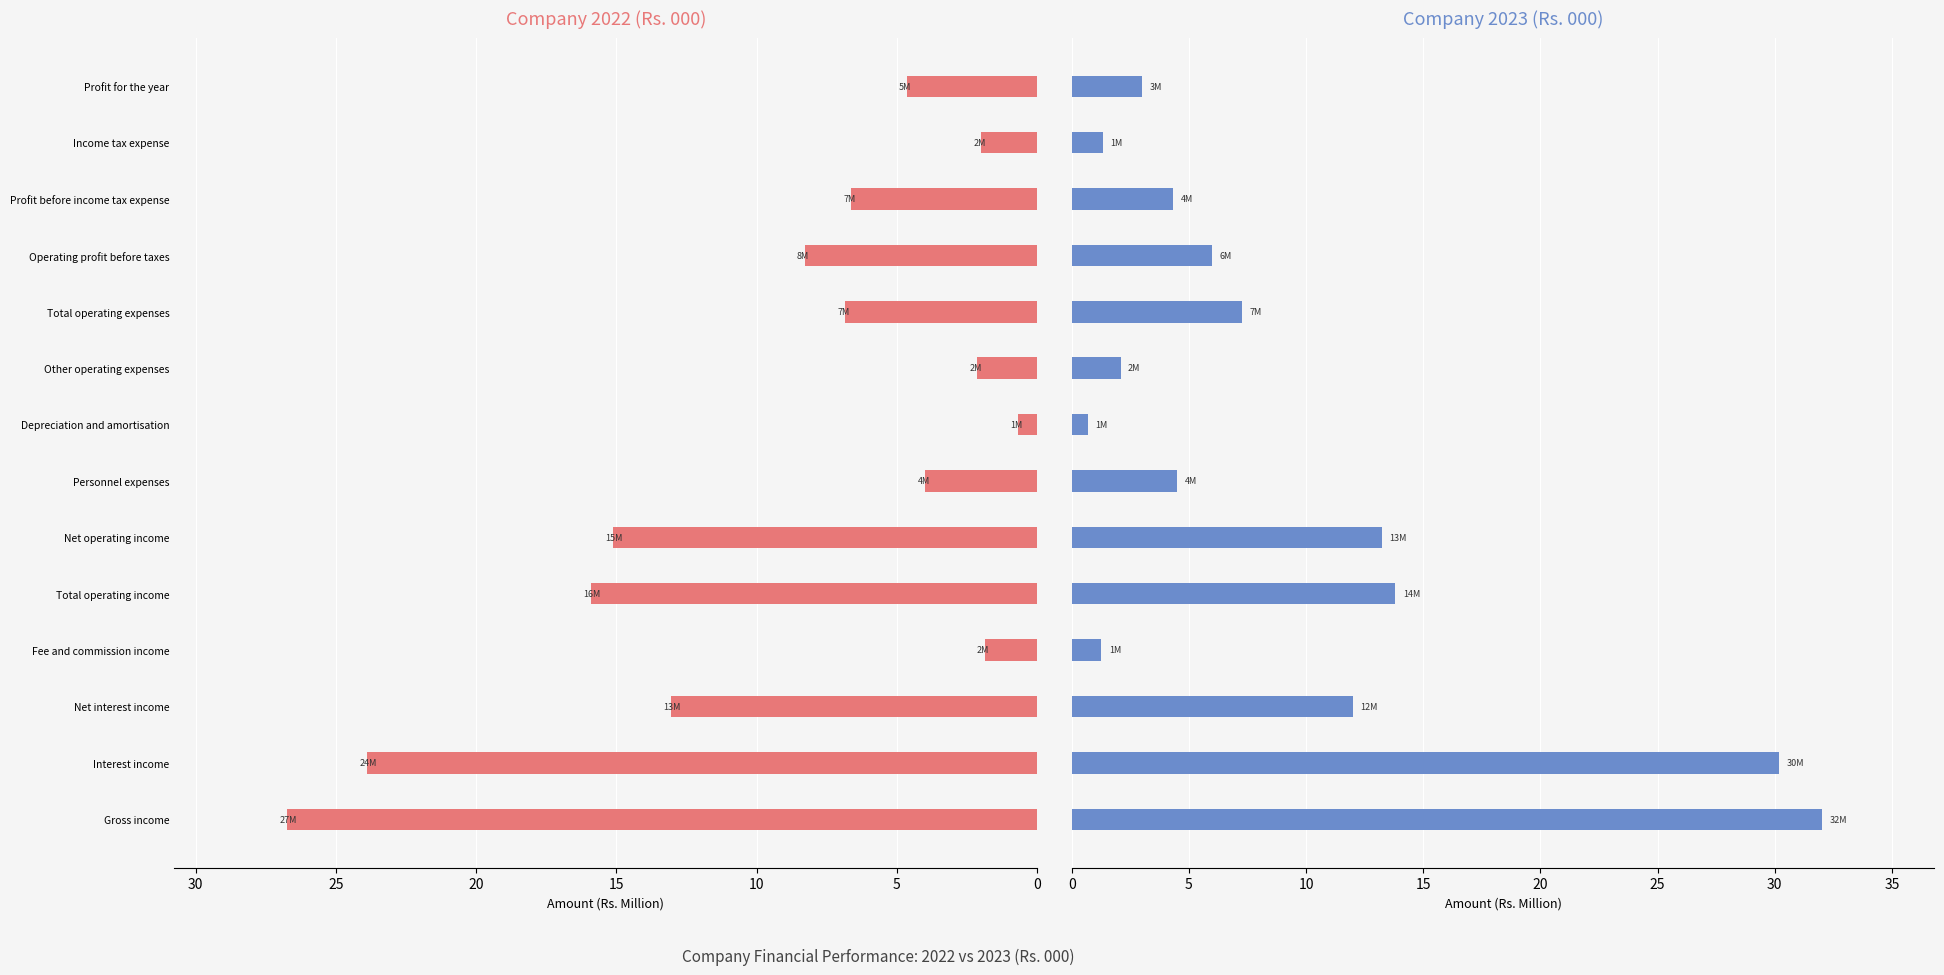

What is the smallest value displayed?

0.7